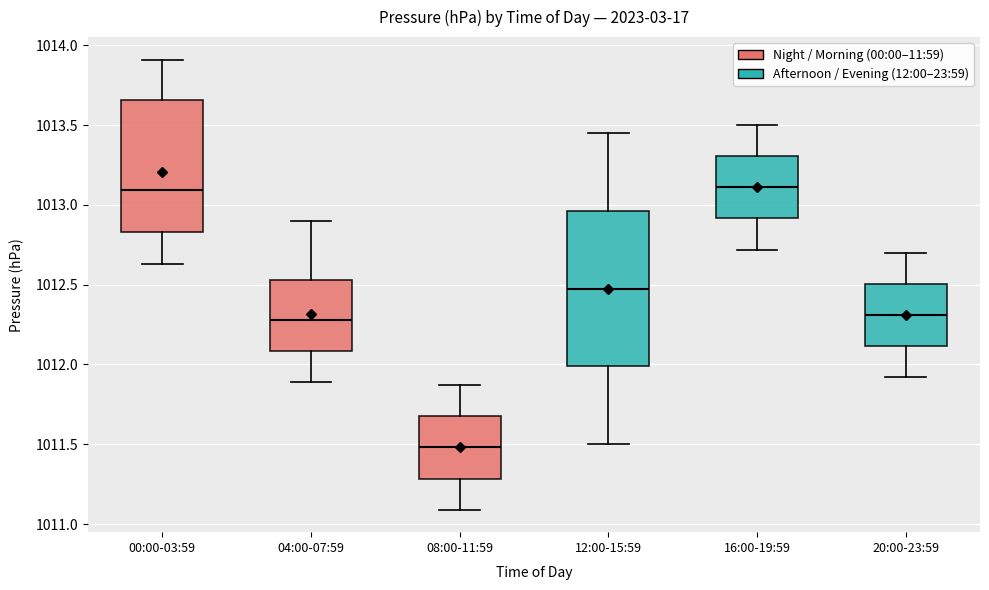

Which box's median line is the lowest?

08:00-11:59